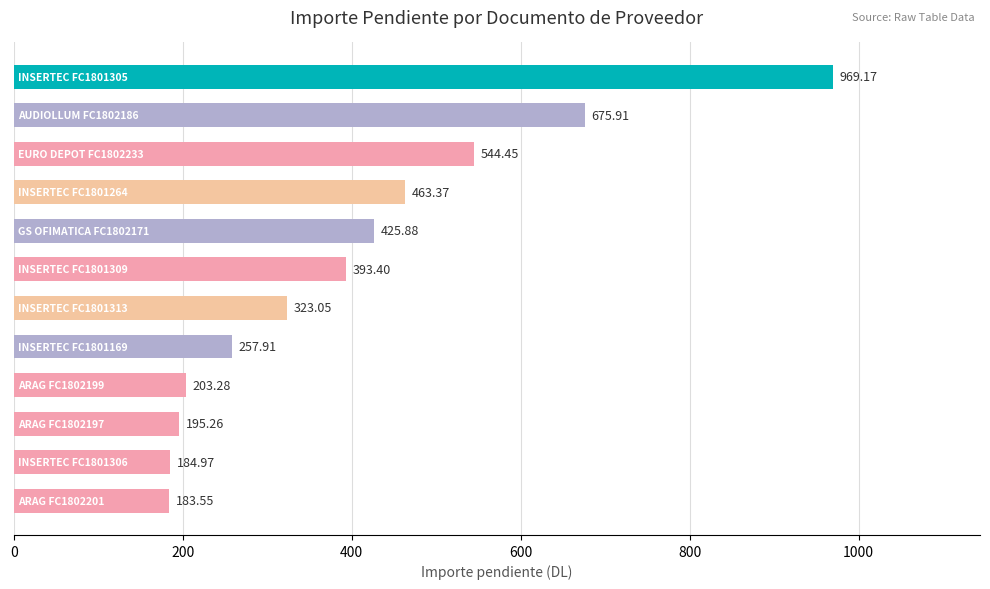

What is the average value?

401.7